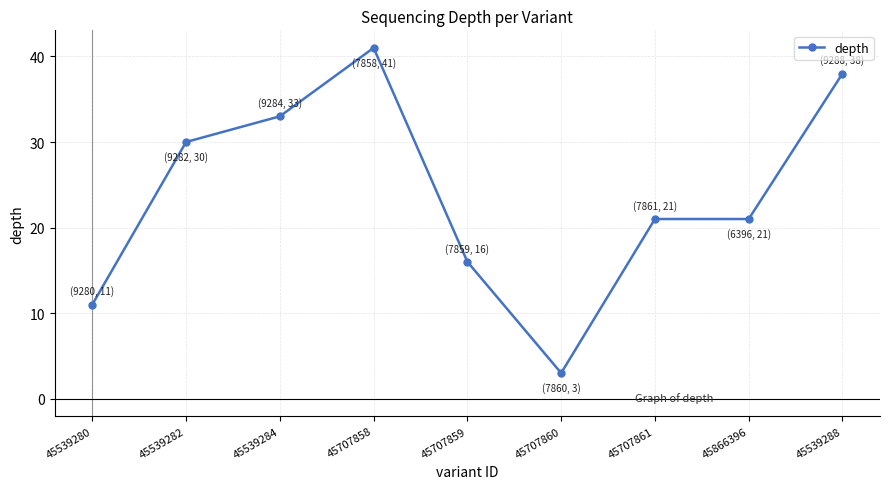

How many lines are shown in the chart?

1